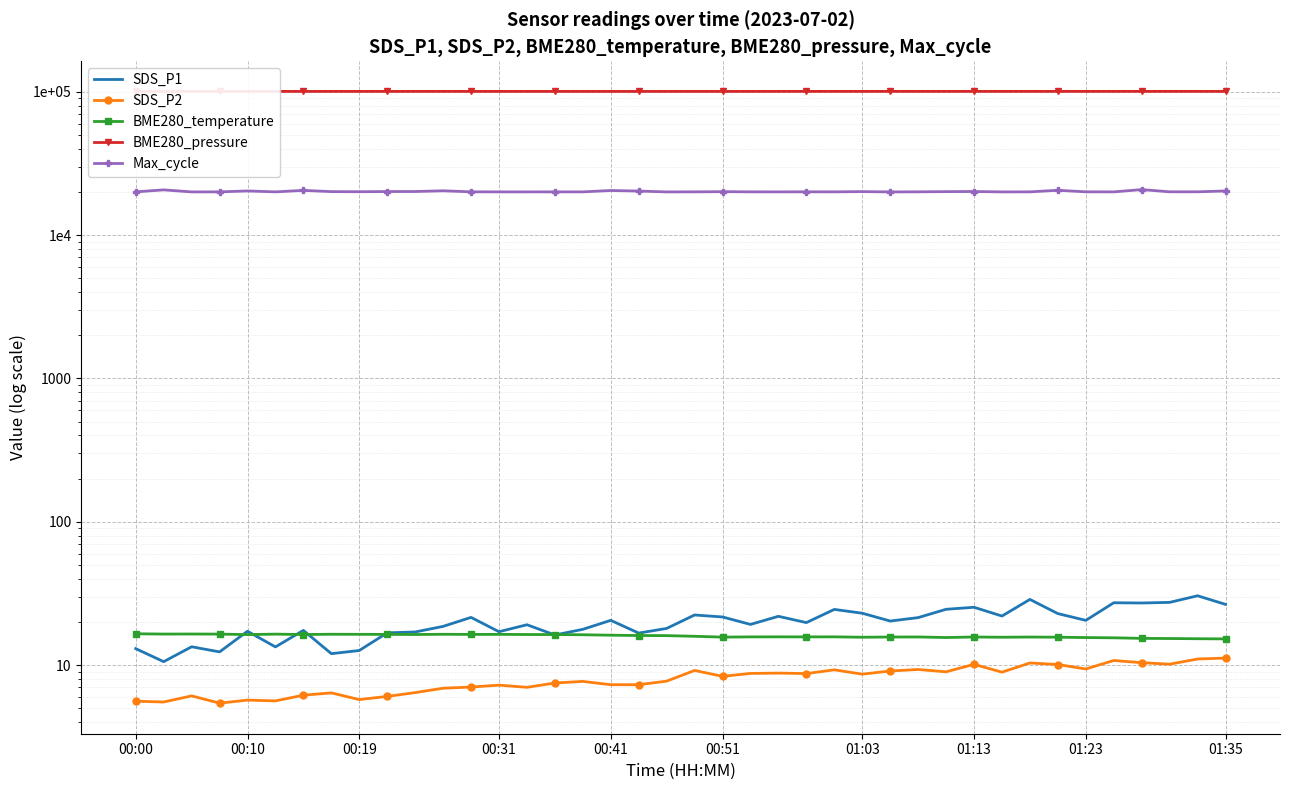

What is the difference between the second highest and minimum values in the BME280_temperature series?

1.2